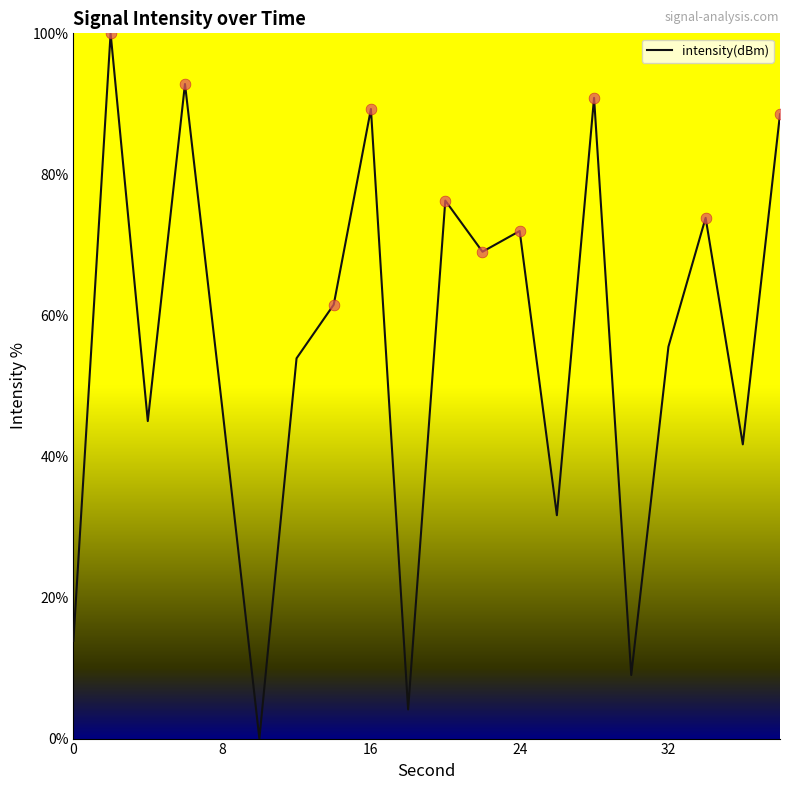

What is the difference between the maximum and minimum values?

100.0